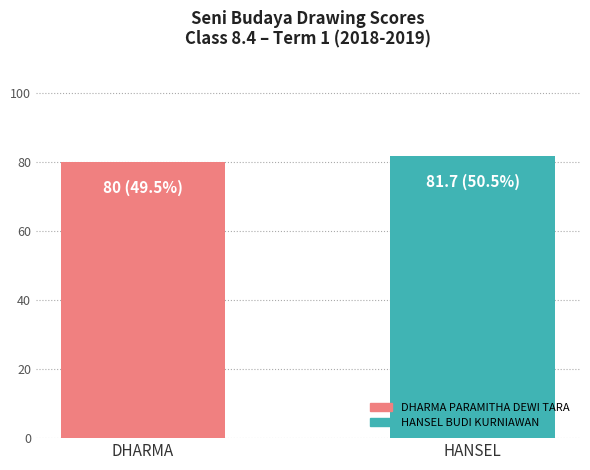

What is the value of the 1st bar from the left?

80.0